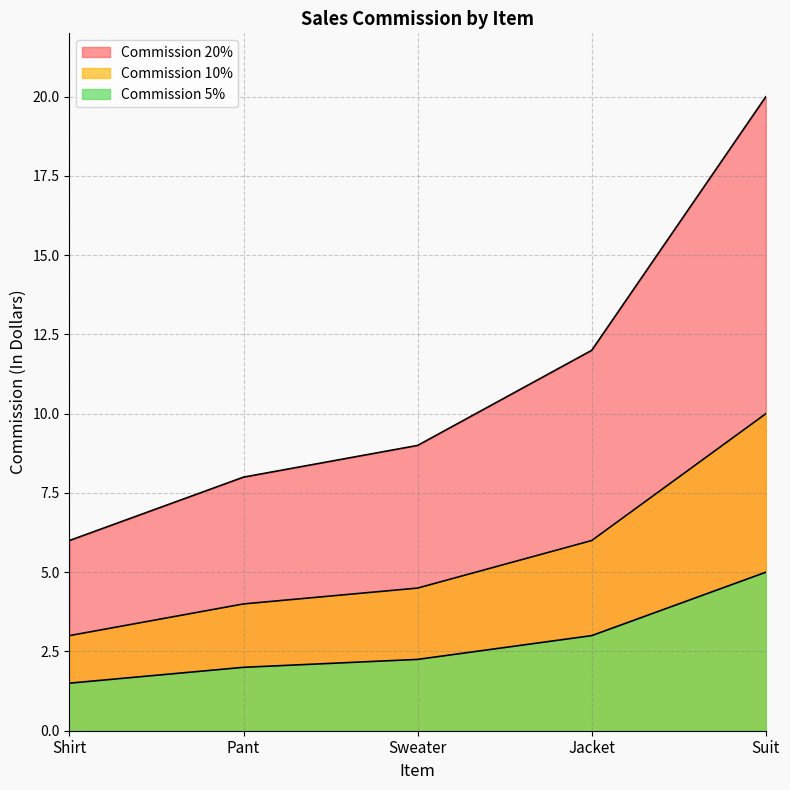

Is it true that Commission 5% equals 1.7 at Shirt?

False